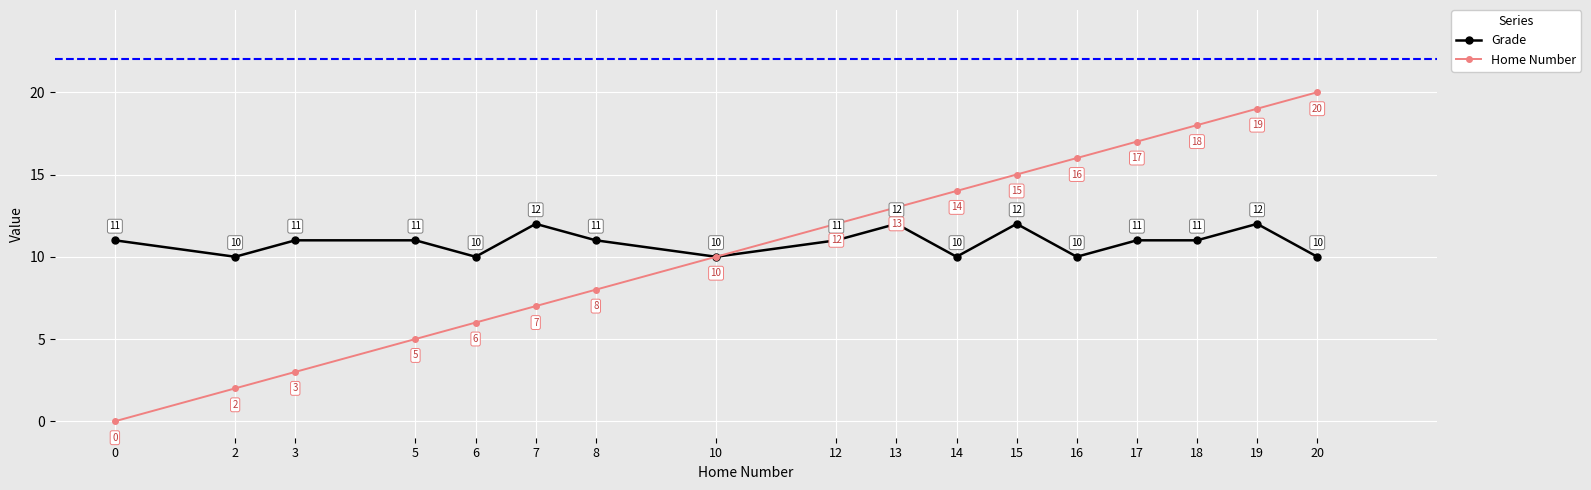

How many categories are shown in the chart?

17